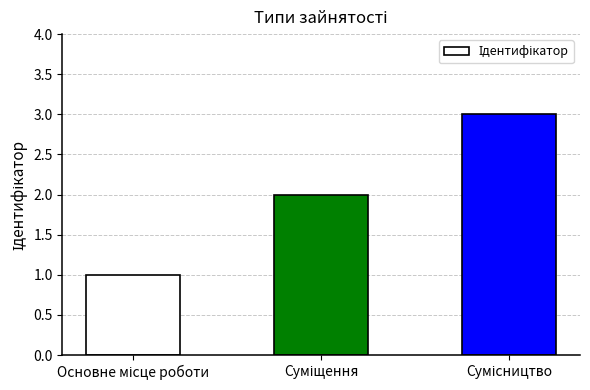

What is the average value?

2